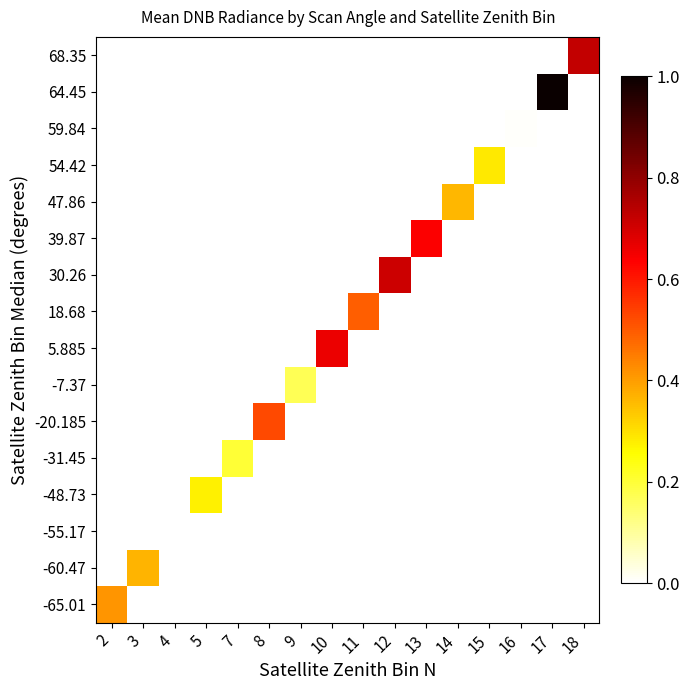

Which has a higher value, 9 or 12?

12